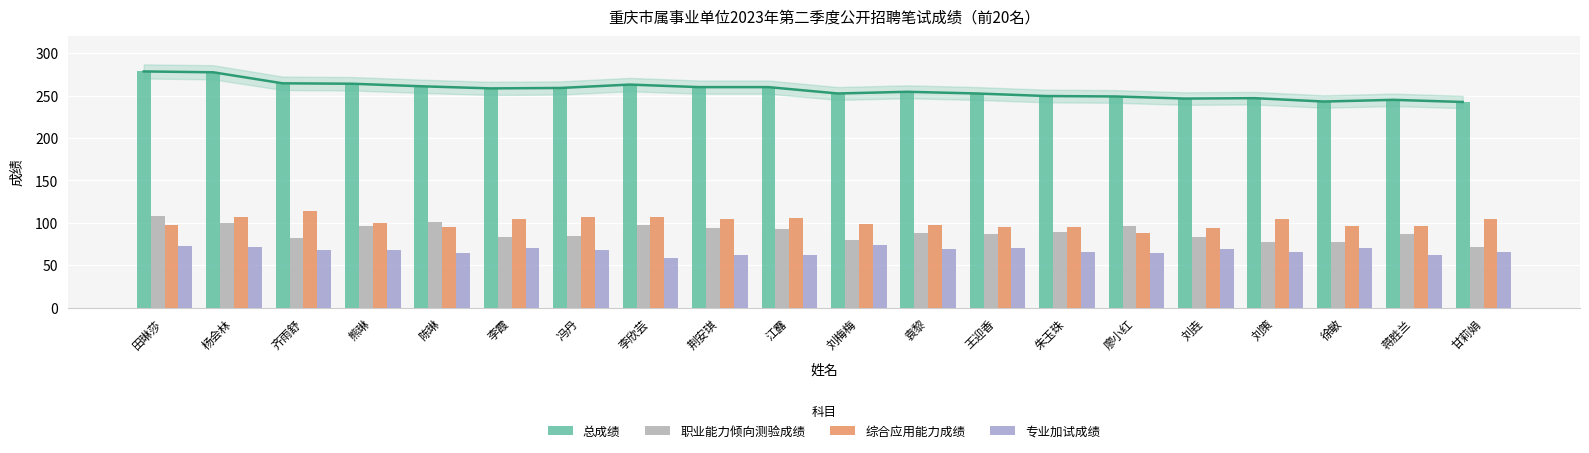

The 综合应用能力成绩 series shows 188.8 at 甘莉娟. True or false?

False